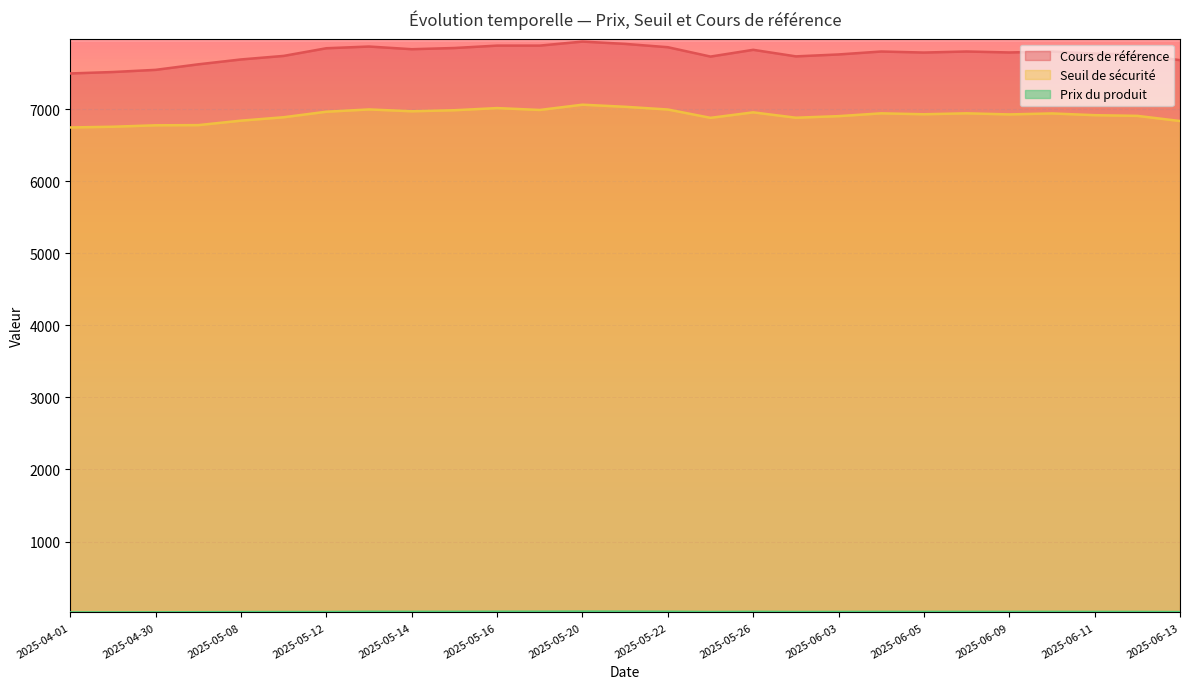

What is the difference between the highest and lowest values at 2025-05-22?

7840.4